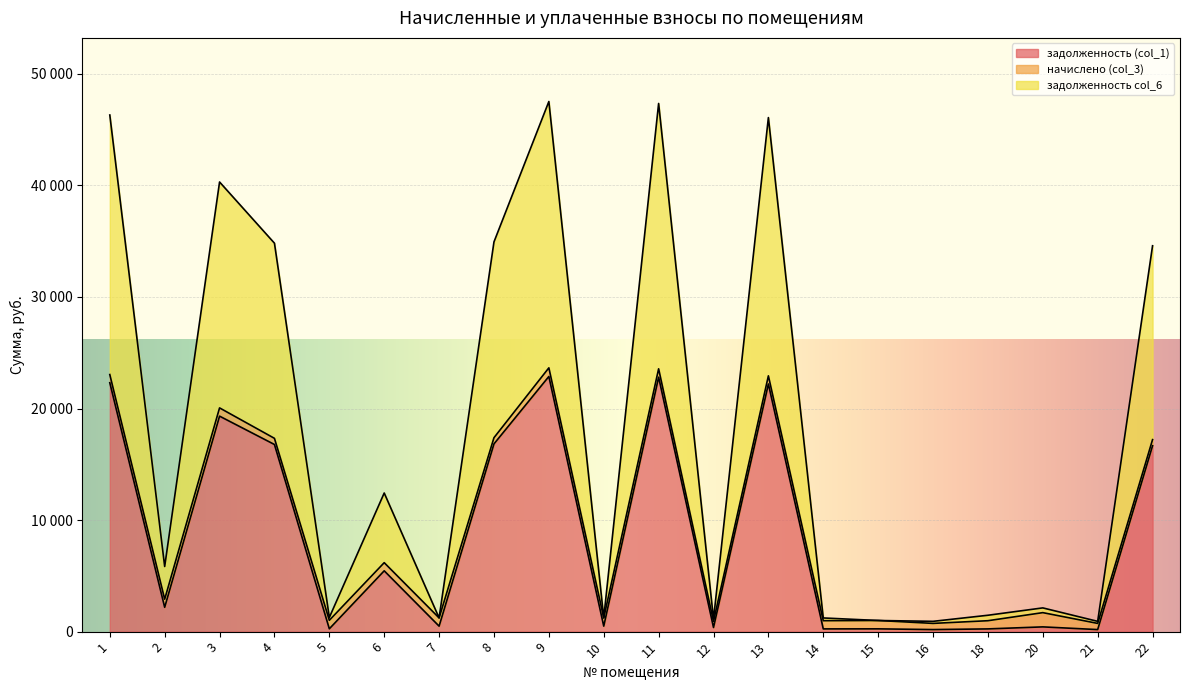

At which label does задолженность col_6 first exceed 5837?

1